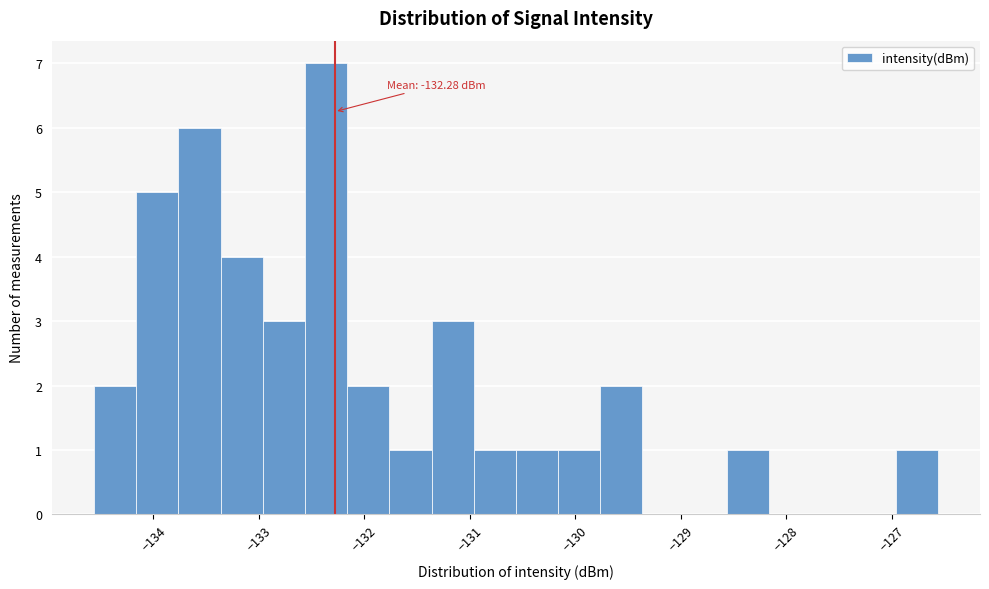

Over which range of the x-axis is the bar tallest?

-132.6 to -132.2